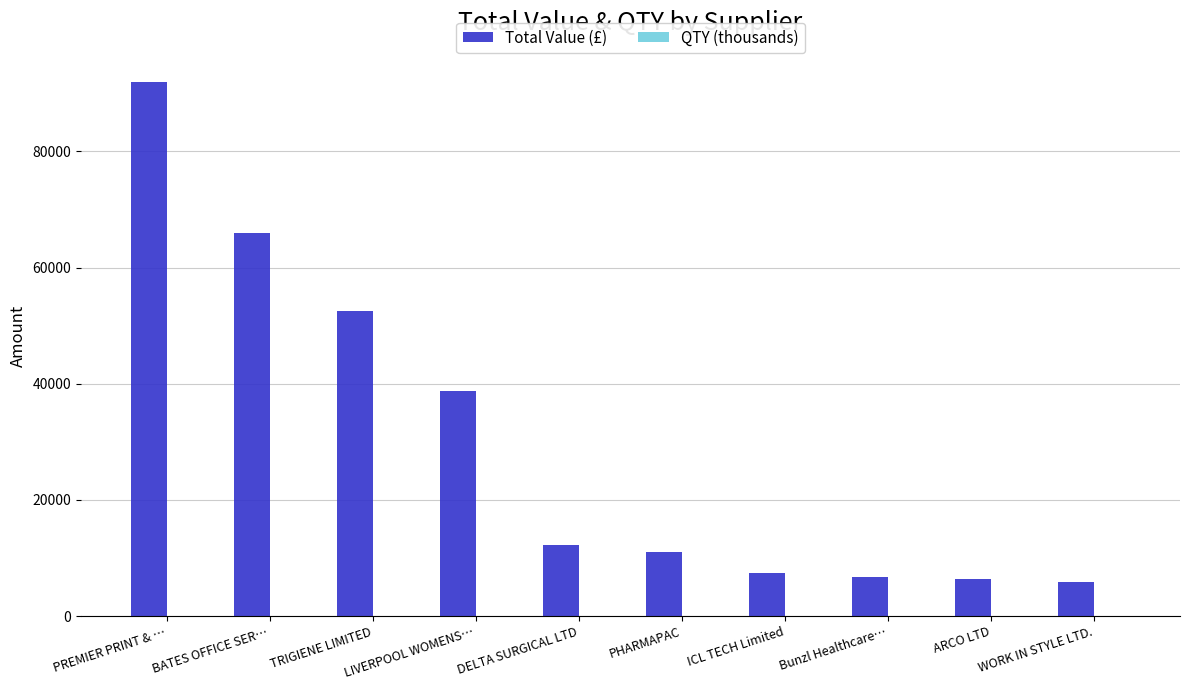

Which series changed the most between TRIGIENE LIMITED and PHARMAPAC?

Total Value (£)